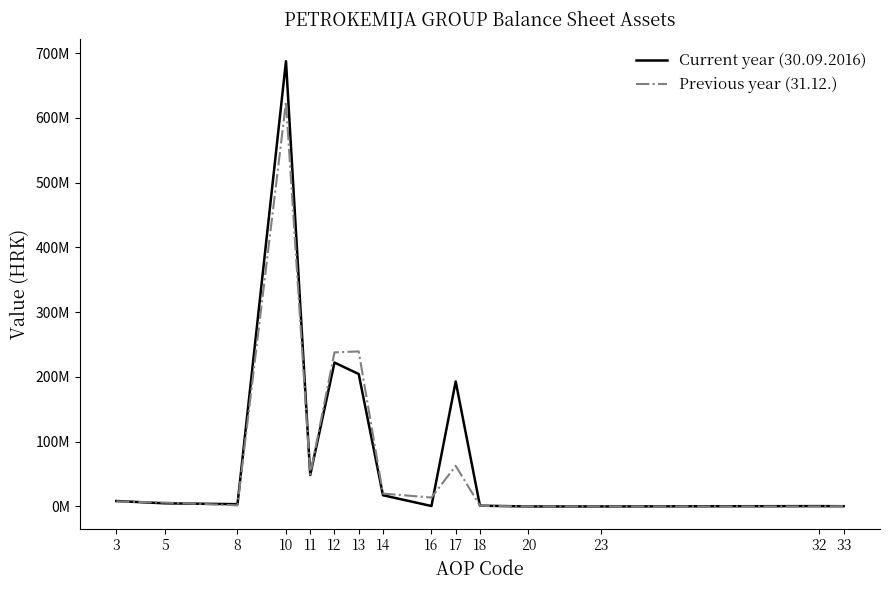

Reading right to left, transcribe all the data shown in this chart.

Current year (30.09.2016): 380150	539466	7537	7537	1210395	193085493	699329	17321267	204551778	222257697	48506703	687632662	3535396	4858986	8394382
Previous year (31.12.): 380150	0	7537	7537	1112732	62706943	13770947	19919716	239481179	237973192	49482153	624446862	1729804	6036775	7766579